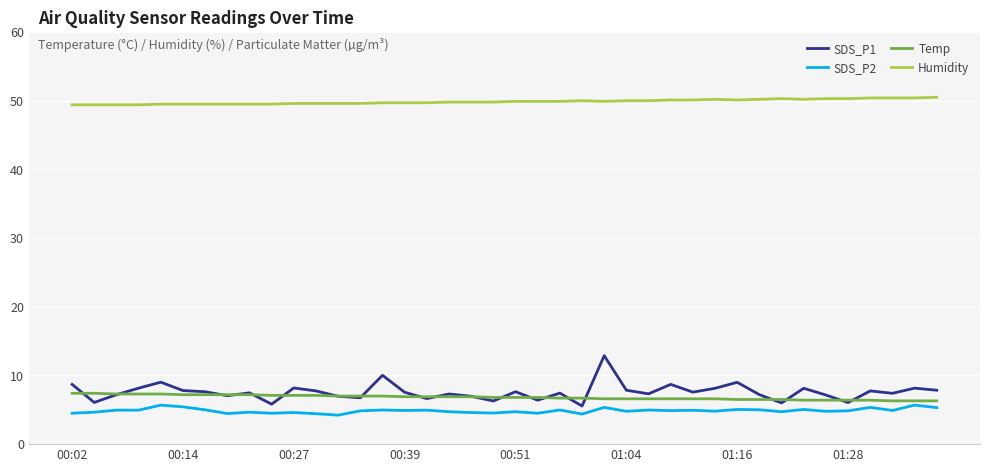

True or false: SDS_P1 and Humidity cross at least once.

False